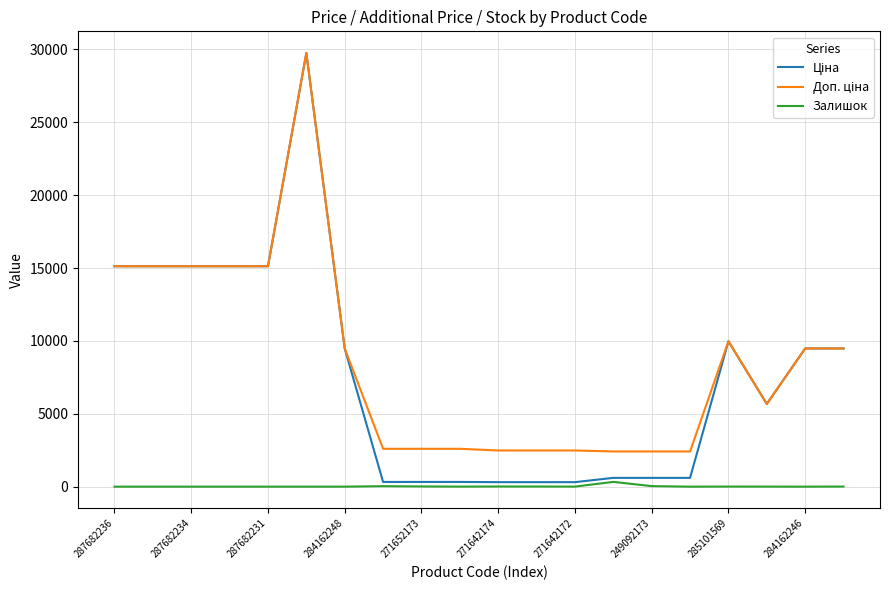

How many series are shown in this chart?

3